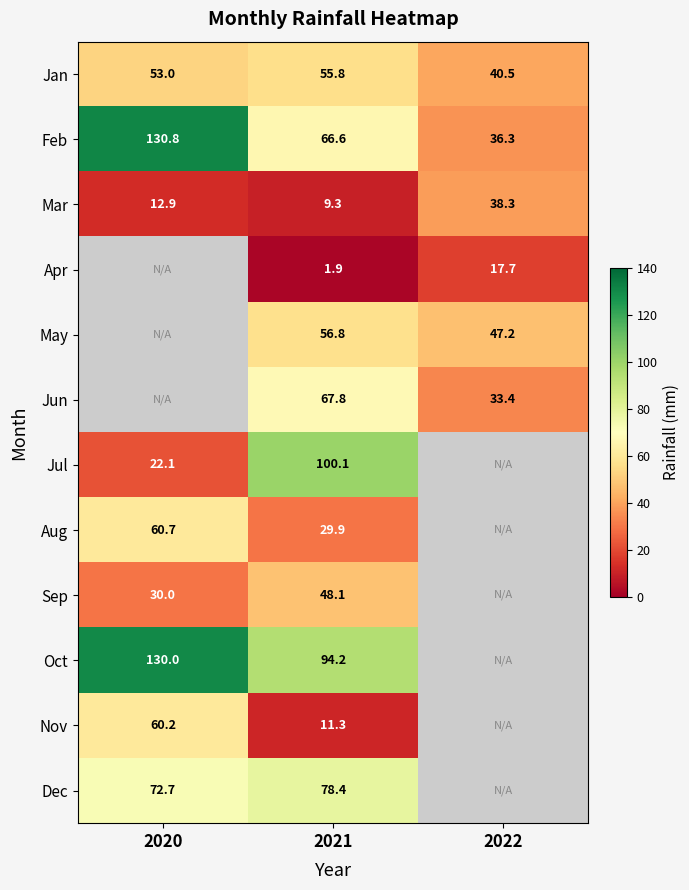

True or false: Apr has a value of 17.7 at 2022.

True